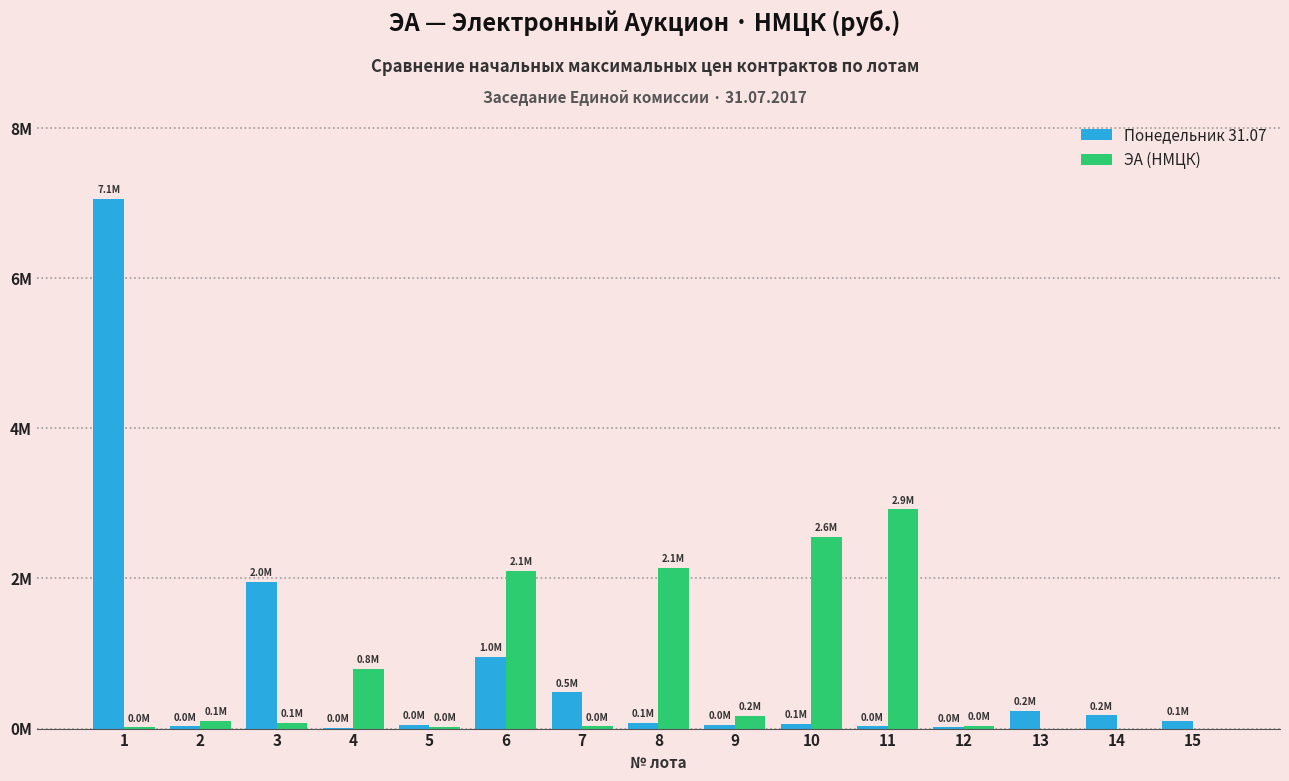

Reading left to right, extract all data points from this chart.

Понедельник 31.07: 7060000.0	28843.7	1957612.2	12801.8	47361.3	951424.3	481664.0	79537.5	47221.5	63195.0	29974.0	16013.3	233414.7	174685.0	98995.0
ЭА (НМЦК): 15540.0	99400.0	78400.0	792314.0	20370.0	2098509.0	28491.0	2137600.0	166880.5	2555500.0	2919920.0	34300.0	0.0	0.0	0.0